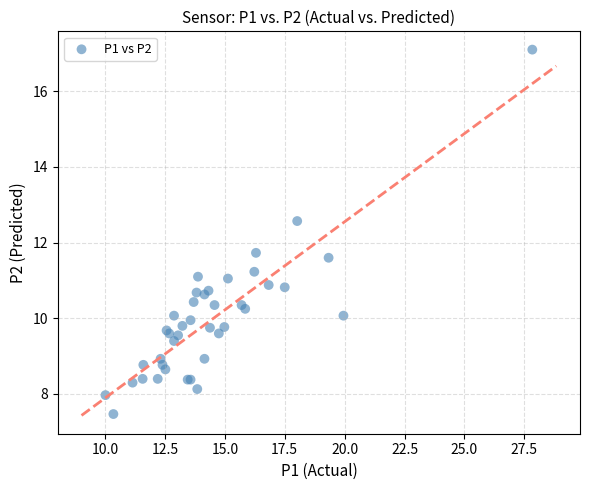

What Y value in the scatter plot is closest to 12?

11.7